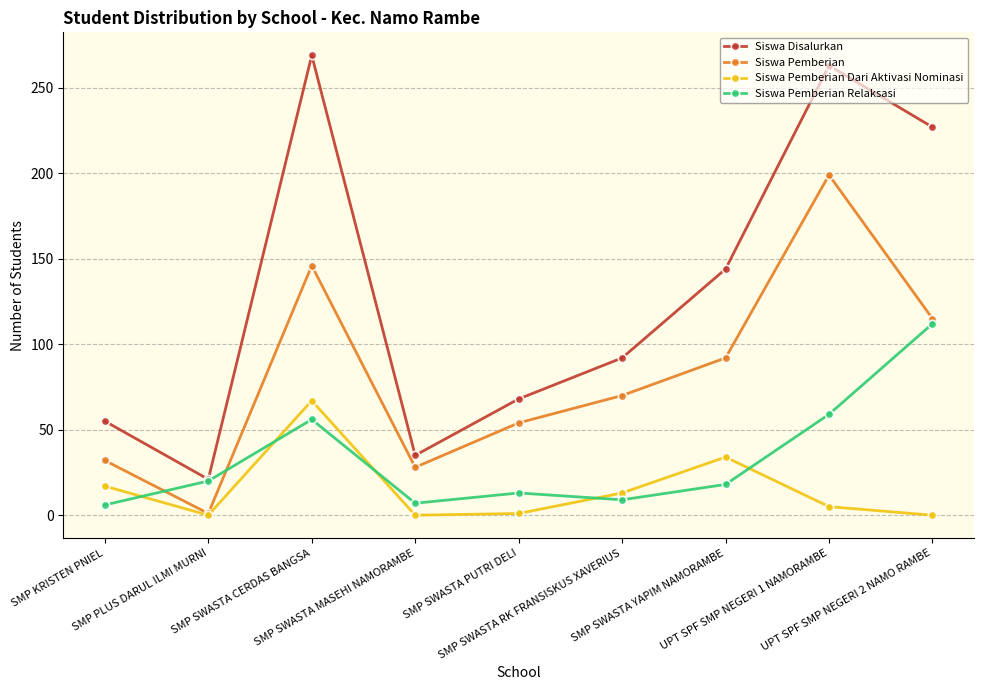

At how many categories does at least one series exceed 159?

3